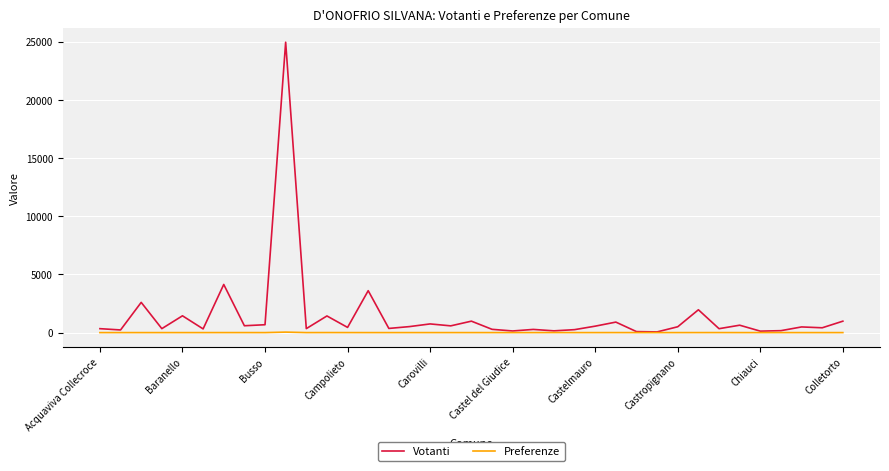

What is the average value of the Preferenze series?

1